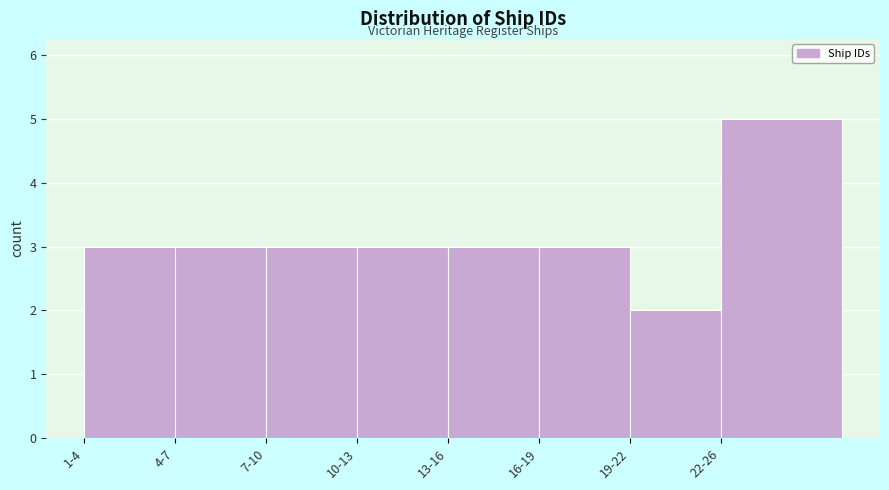

Reading left to right, what are all the values shown in this chart?

1-4=3	4-7=3	7-10=3	10-13=3	13-16=3	16-19=3	19-22=2	22-26=5